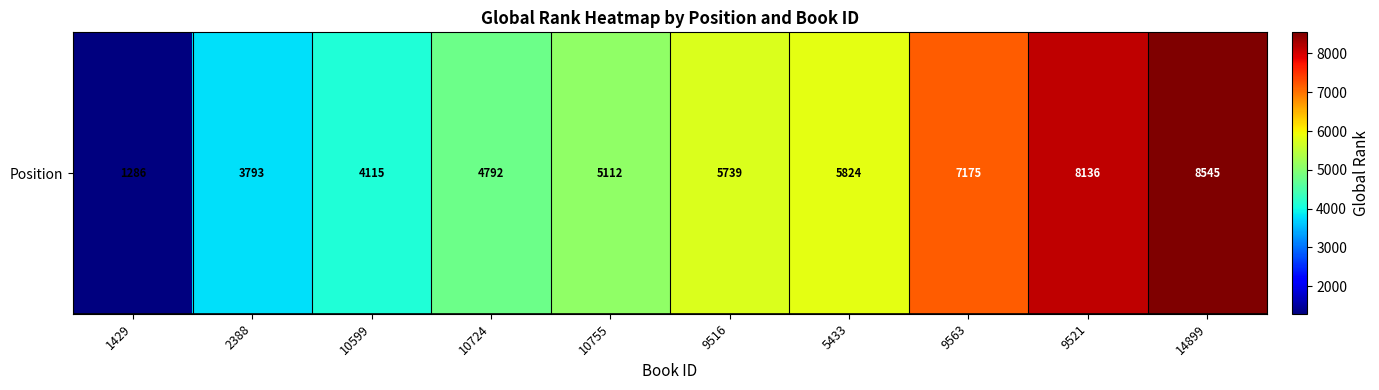

Is it true that the value at 2388 is 3793?

True